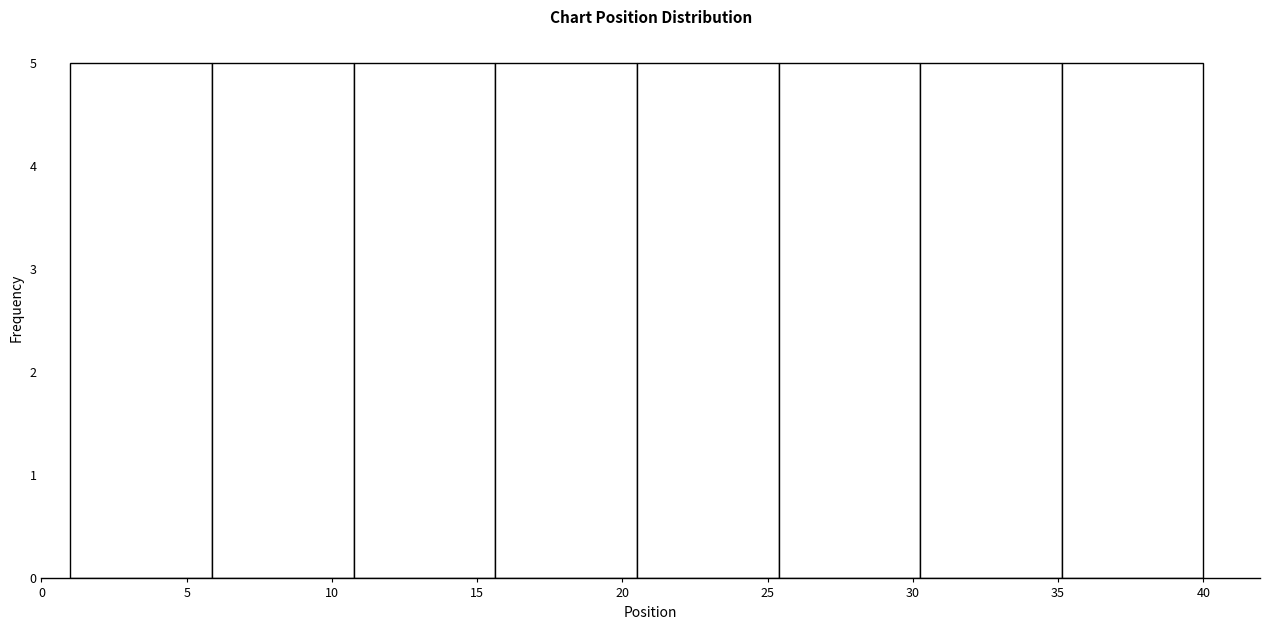

What is the height of the bar covering 25.5 to 30.5 on the x-axis? Neither the bar edges nor the heights are printed on the chart, so give them approximately, as read against the axes.

5